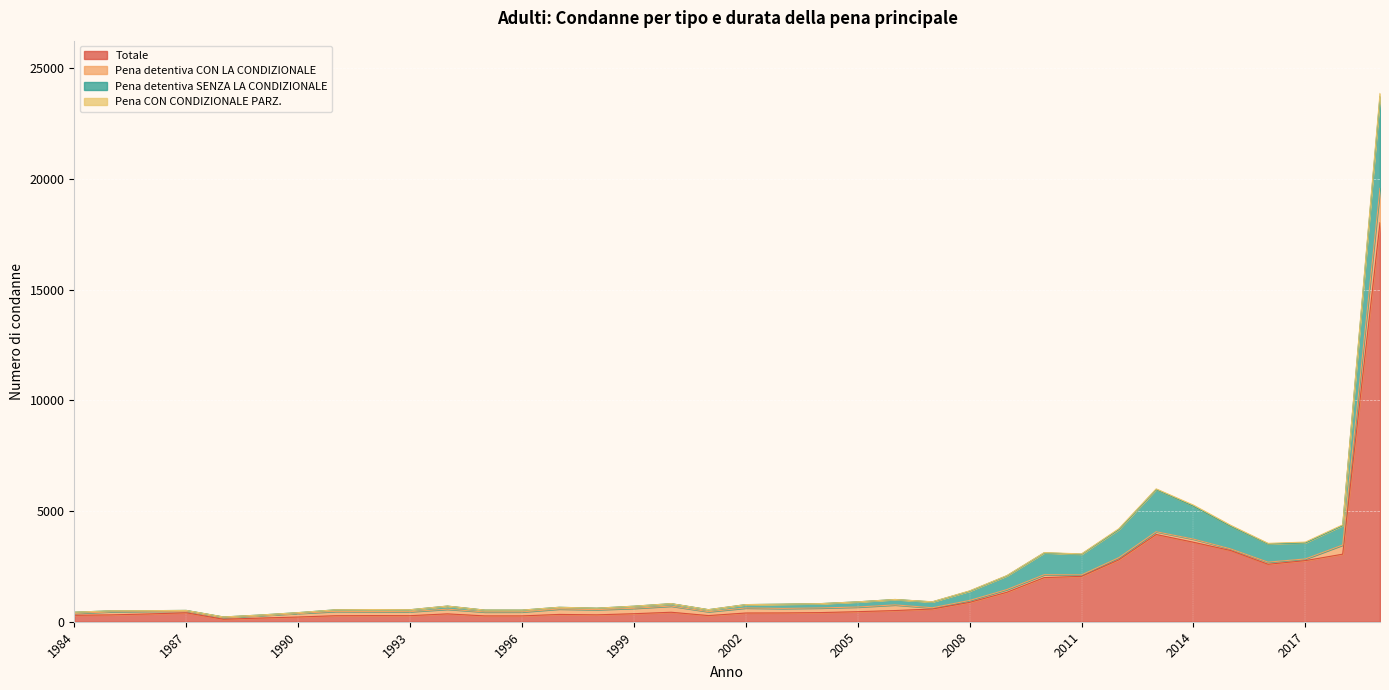

At 2014, list the series in order from largest to smallest.

Totale, Pena detentiva SENZA LA CONDIZIONALE, Pena detentiva CON LA CONDIZIONALE, Pena CON CONDIZIONALE PARZ.